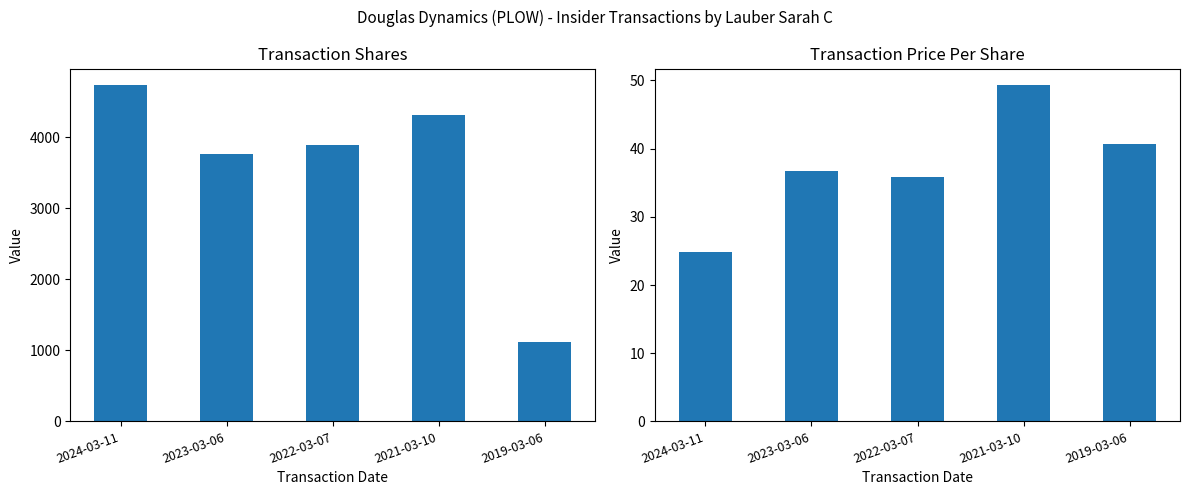

Is the value of transactionShares at 2022-03-07 greater than the value of transactionPricePerShare at 2023-03-06?

Yes